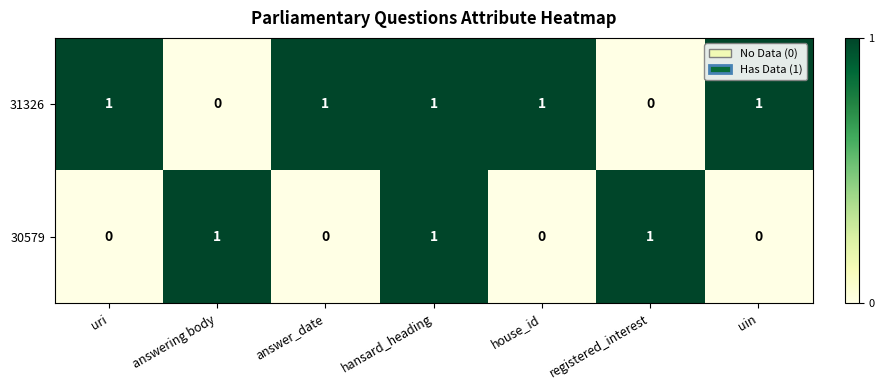

Reading left to right, transcribe all the data shown in this chart.

31326: uri=1	answering body=0	answer_date=1	hansard_heading=1	house_id=1	registered_interest=0	uin=1
30579: uri=0	answering body=1	answer_date=0	hansard_heading=1	house_id=0	registered_interest=1	uin=0